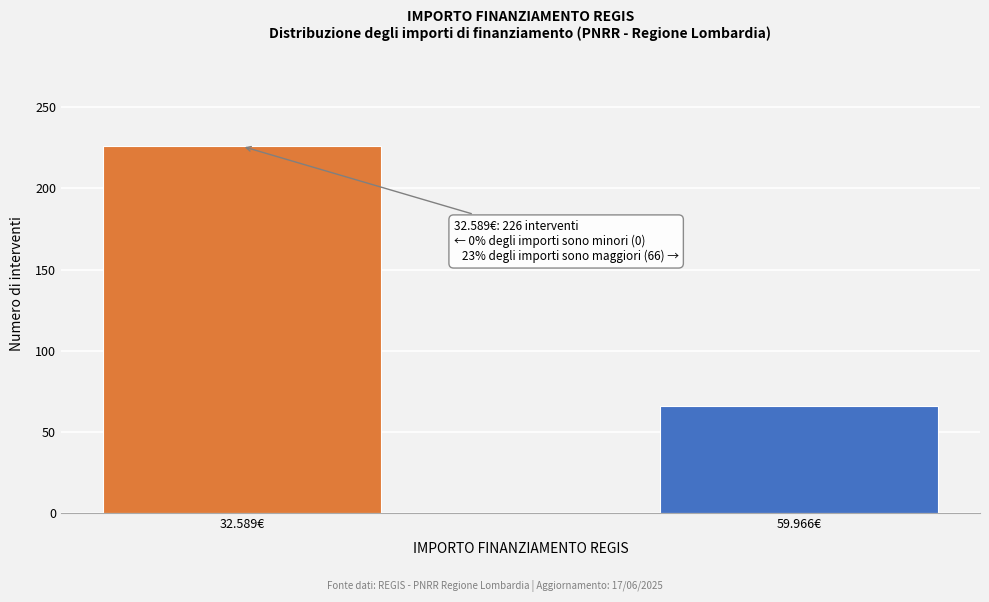

Reading left to right, list all the values displayed in this chart.

32.589€=226	59.966€=66